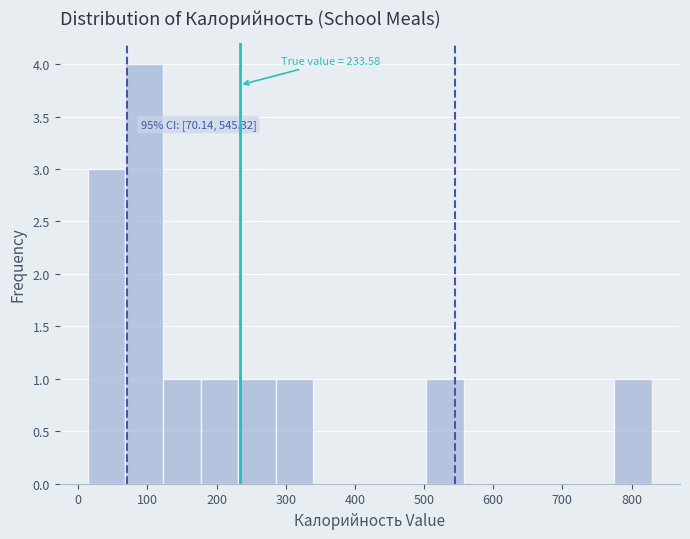

Over which range of the x-axis is the bar tallest?

70 to 120